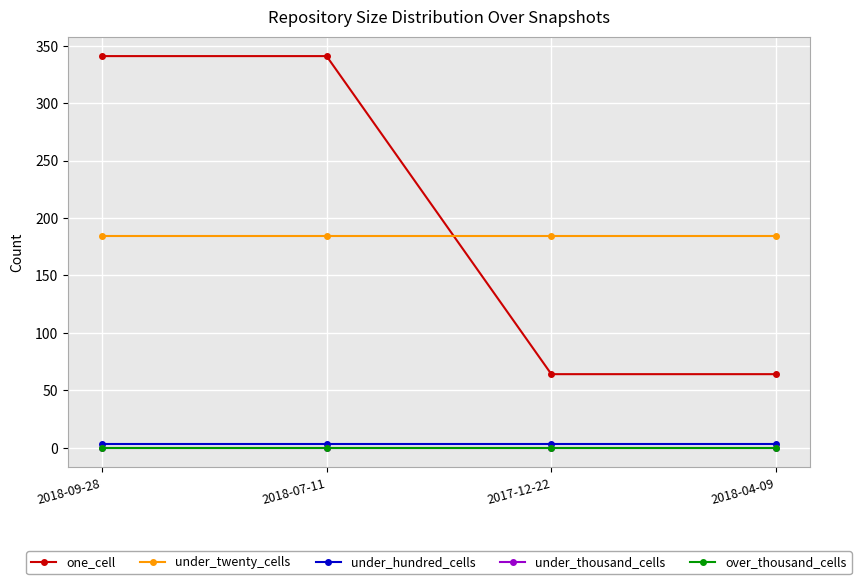

True or false: under_thousand_cells and over_thousand_cells cross at least once.

False